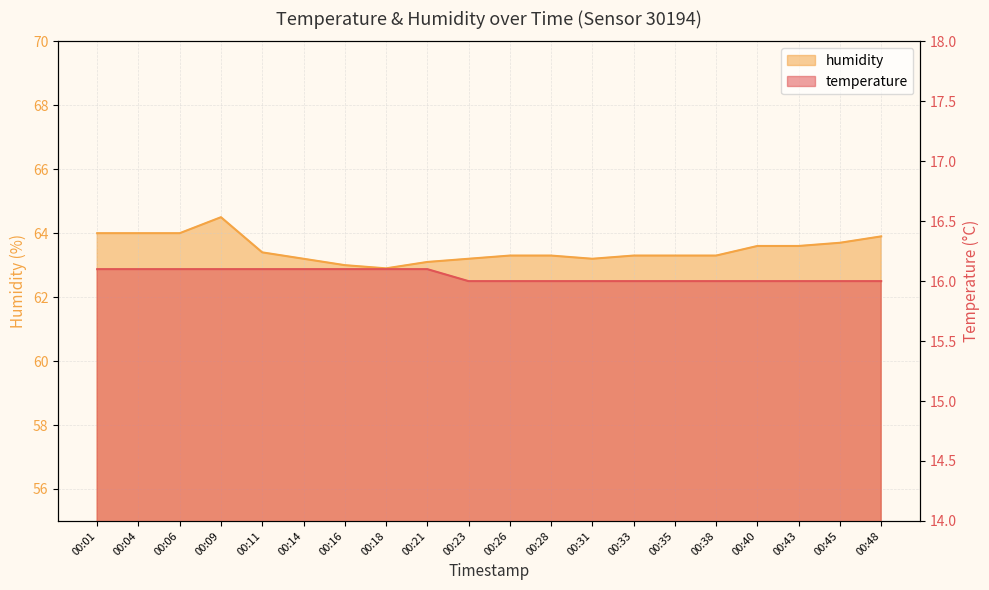

Rank the series at 00:14 from lowest to highest value.

temperature, humidity